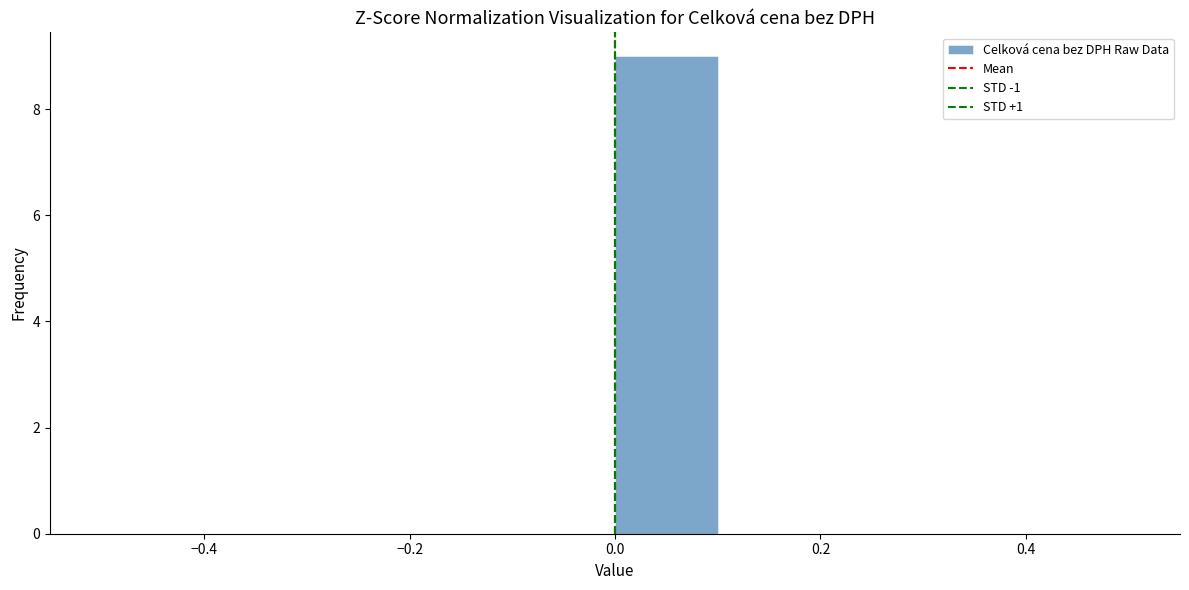

Reading left to right, list every bar in this chart as the range it spans on the x-axis followed by its height. The values are not printed on the chart, so give them approximately, as read against the axis.

-0.5 to -0.4: 0
-0.4 to -0.3: 0
-0.3 to -0.2: 0
-0.2 to -0.1: 0
-0.1 to 0.0: 0
0.0 to 0.1: 9
0.1 to 0.2: 0
0.2 to 0.3: 0
0.3 to 0.4: 0
0.4 to 0.5: 0